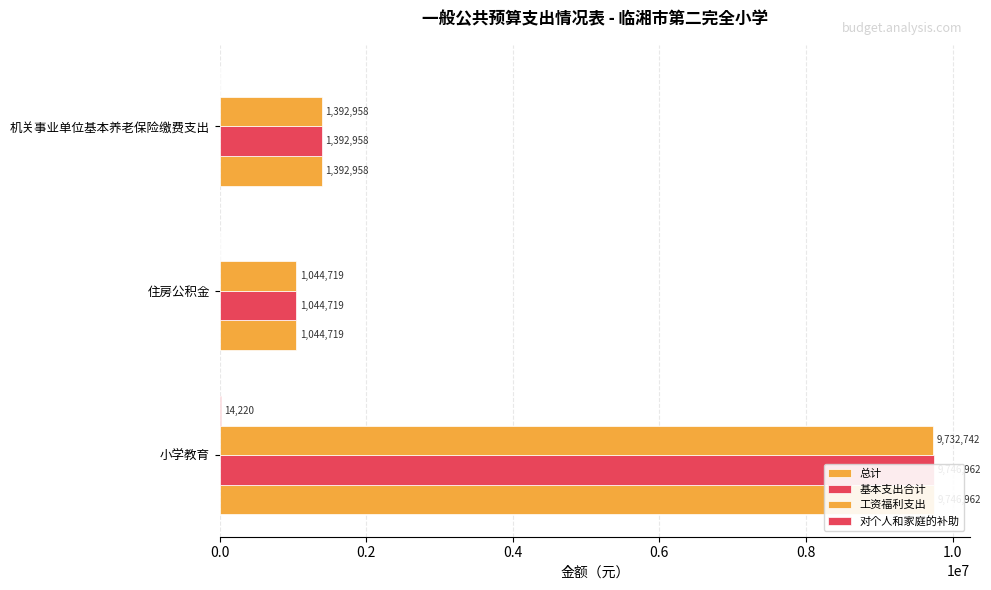

What is the value of the 对个人和家庭的补助 bar at the 1st from the left?

14220.0